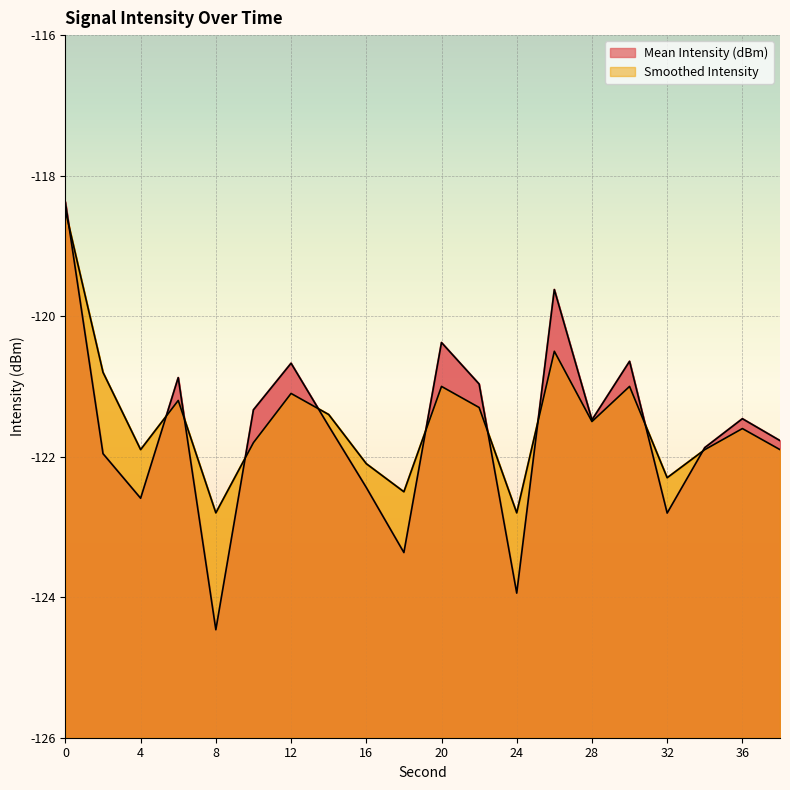

How many interior local valleys does the Smoothed Intensity series have?

6